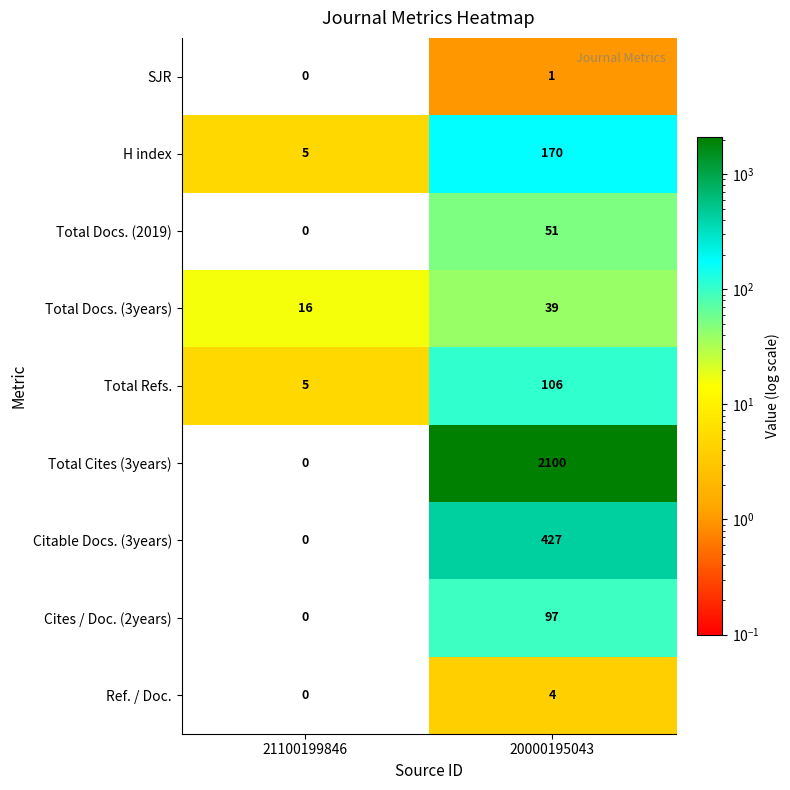

What is the maximum value shown in the chart?

2100